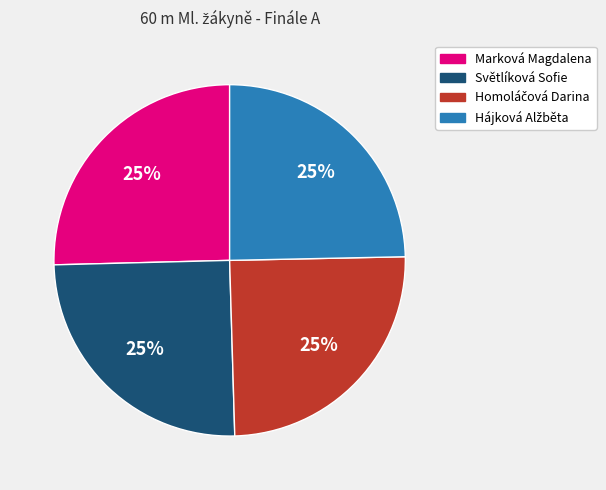

Does any single category account for the majority?

No